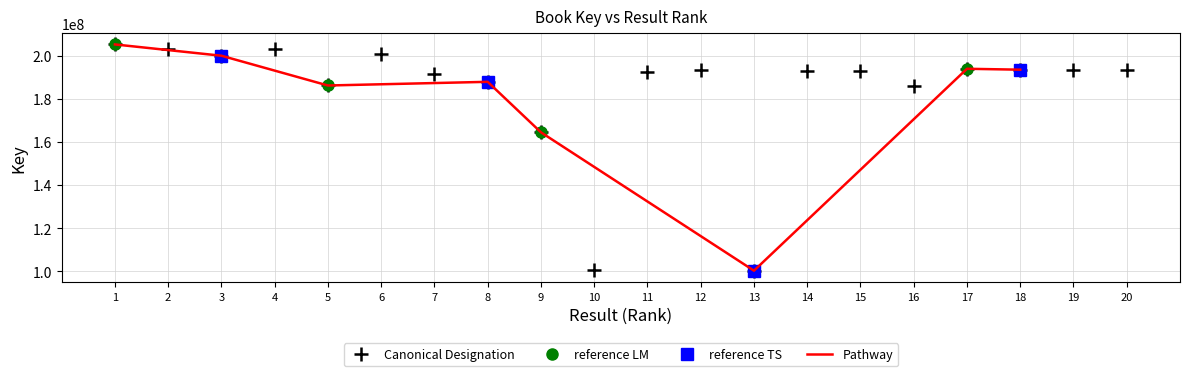

Which category has the highest value across all series?

1